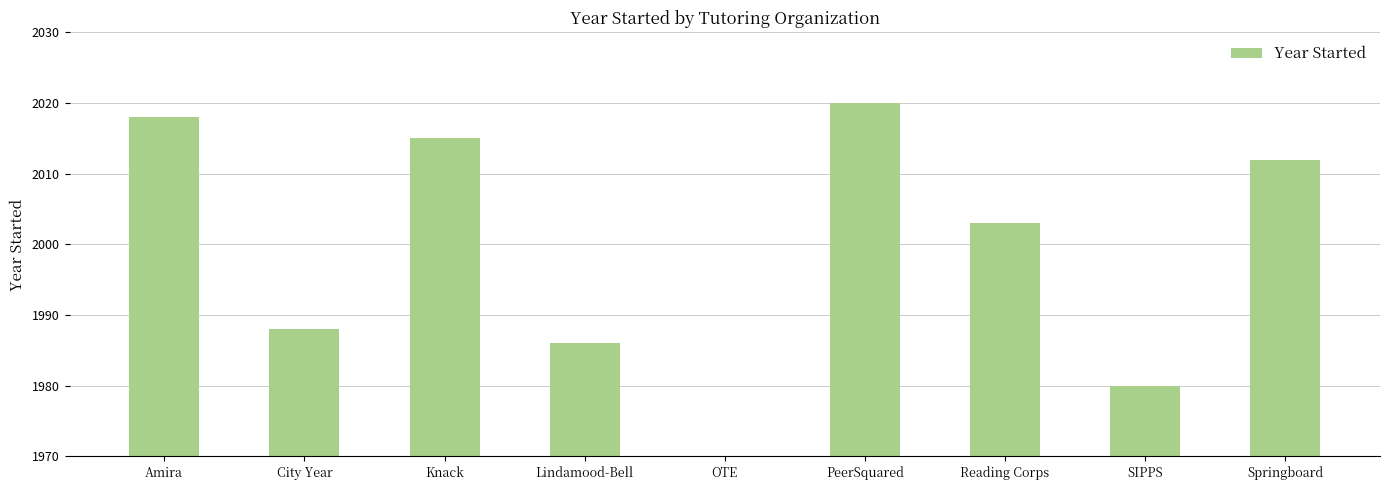

Are the bars horizontal?

No